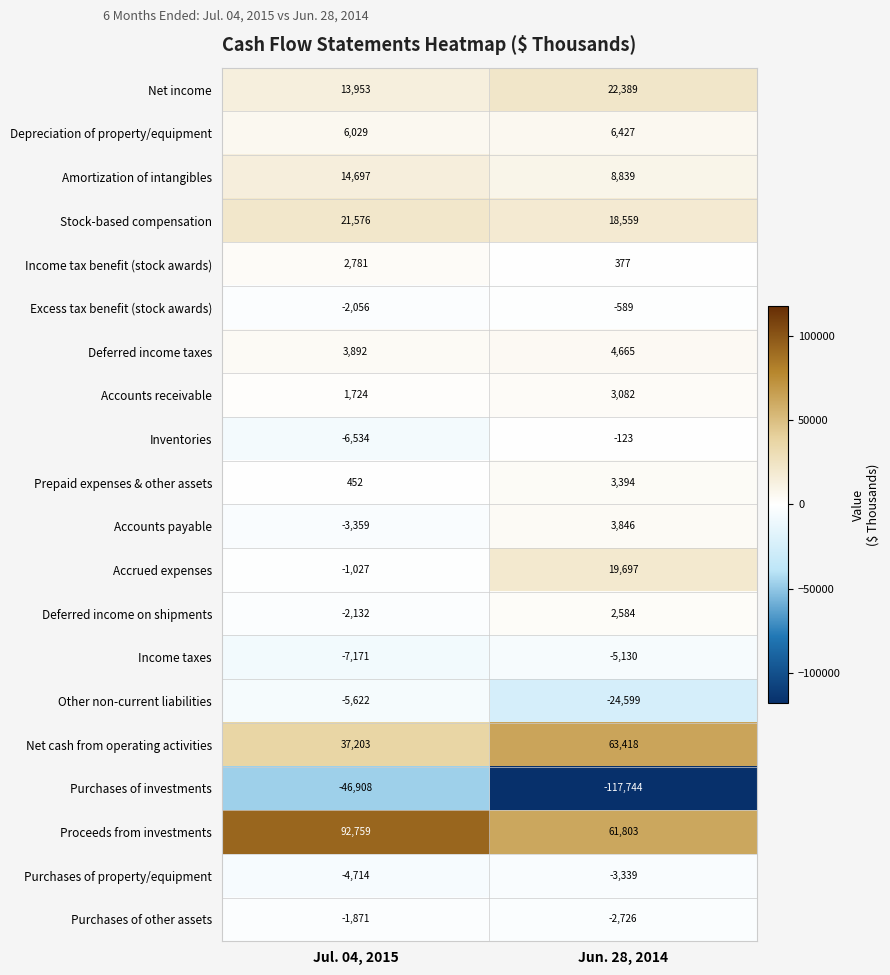

Which category has the highest value across all series?

Jul. 04, 2015